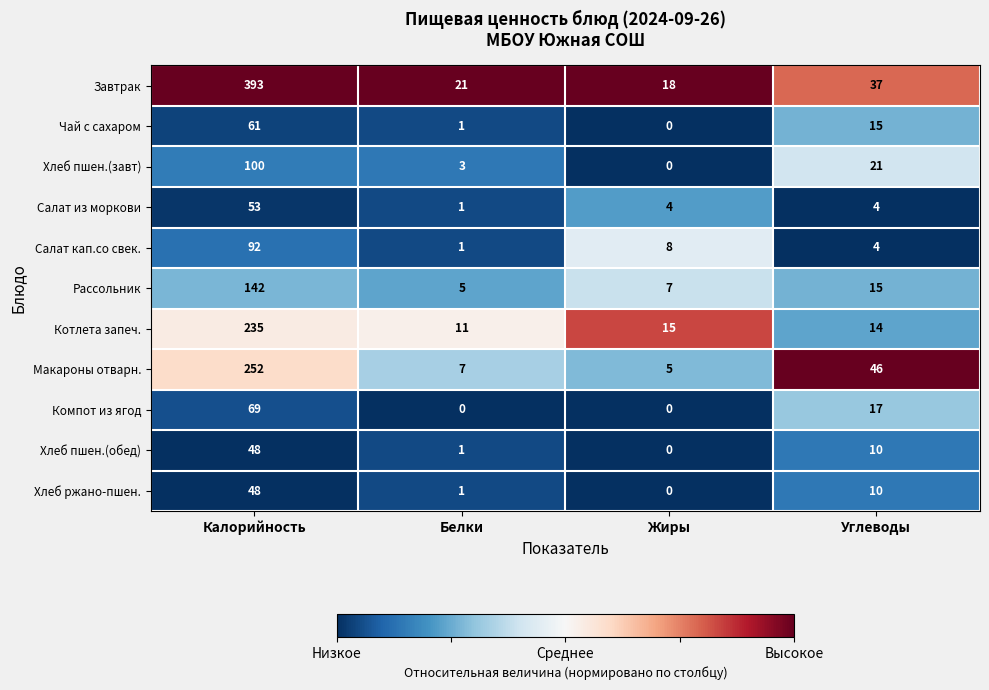

Which series has the largest range (max minus min)?

Завтрак